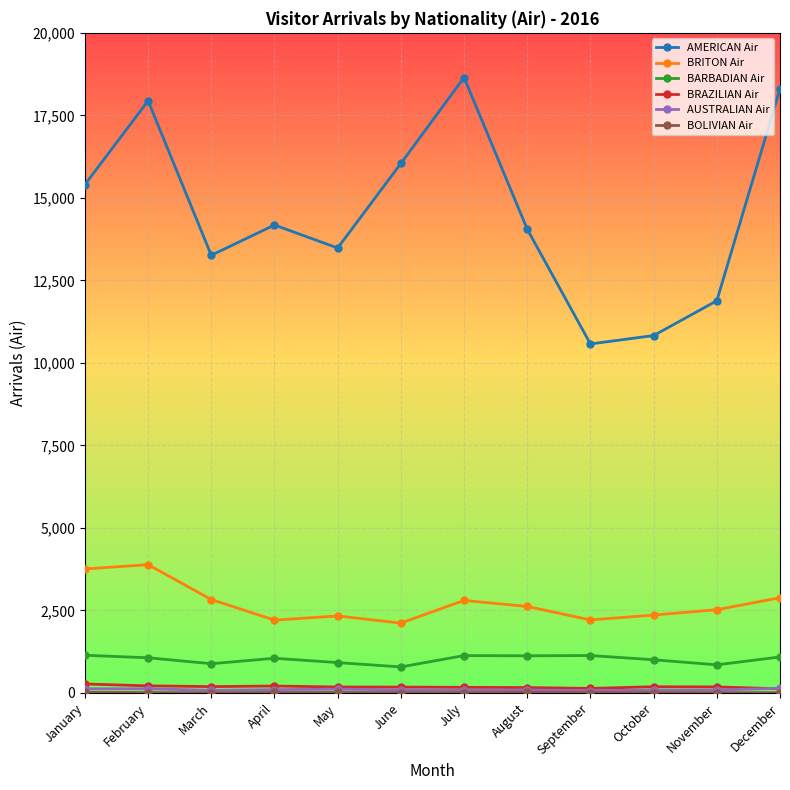

The BRITON Air series shows 2523 at November. True or false?

True